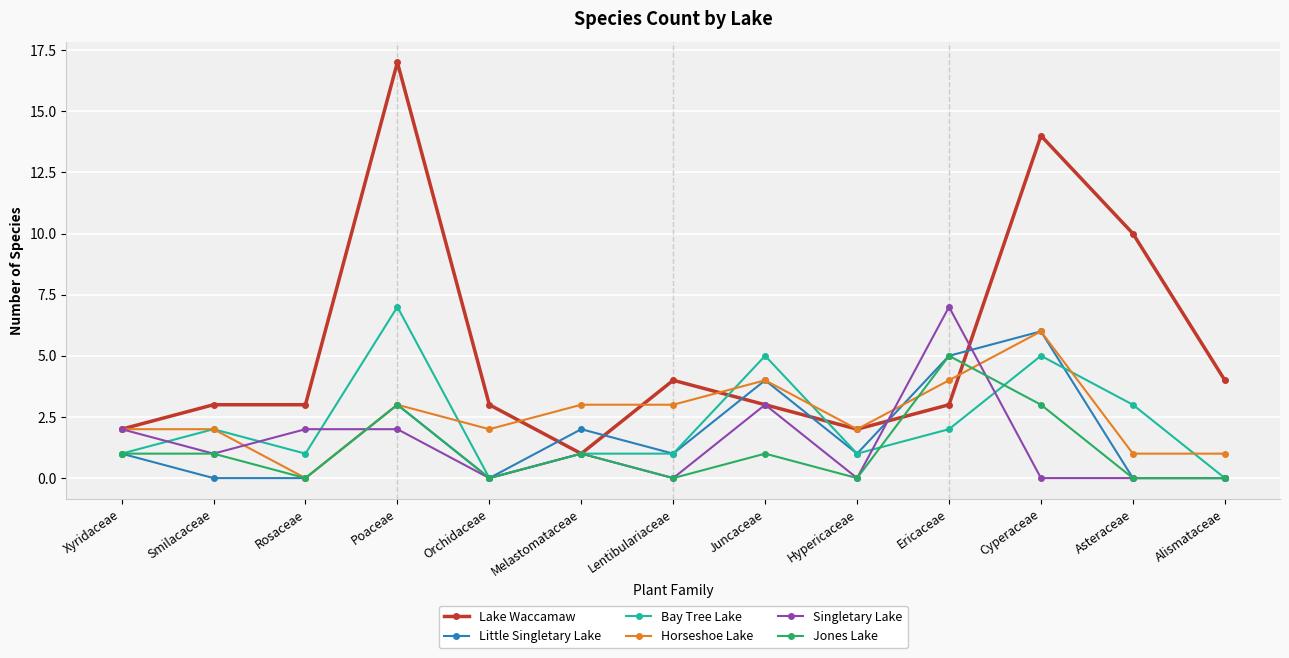

What is the value of the Horseshoe Lake point at the 13th from the left?

1